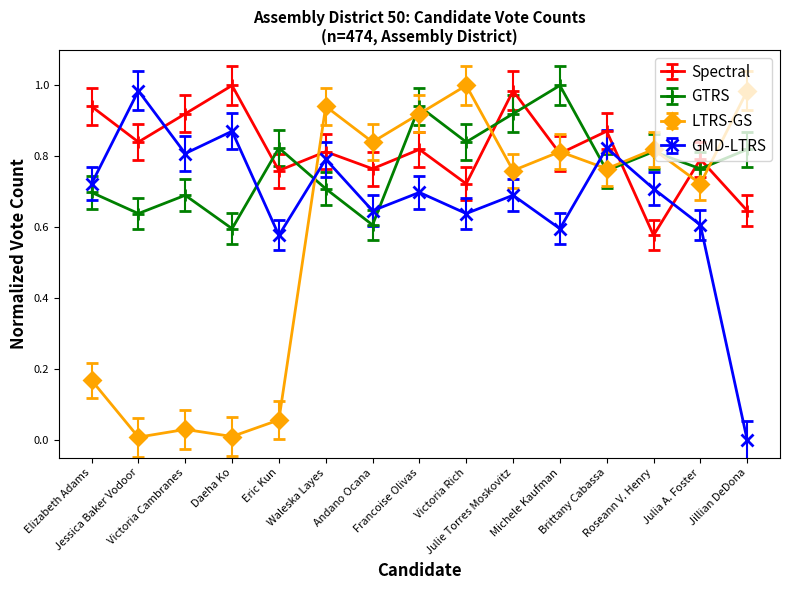

Rank the series by their average value, from highest to lowest.

Spectral, GTRS, GMD-LTRS, LTRS-GS